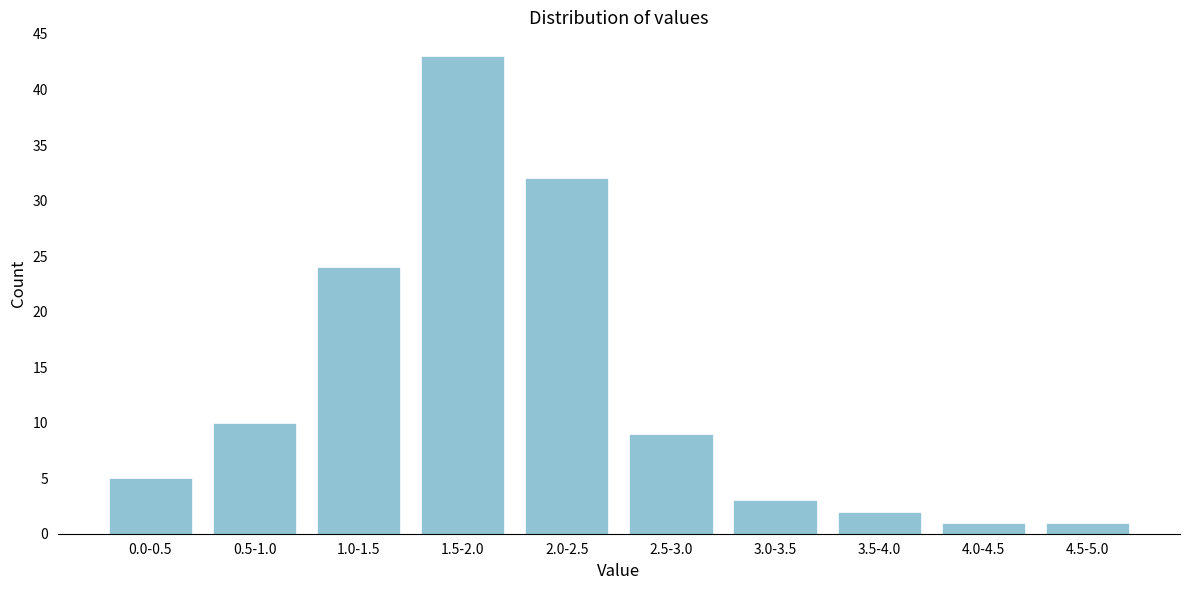

Reading left to right, extract all data points from this chart.

0.0-0.5=5	0.5-1.0=10	1.0-1.5=24	1.5-2.0=43	2.0-2.5=32	2.5-3.0=9	3.0-3.5=3	3.5-4.0=2	4.0-4.5=1	4.5-5.0=1